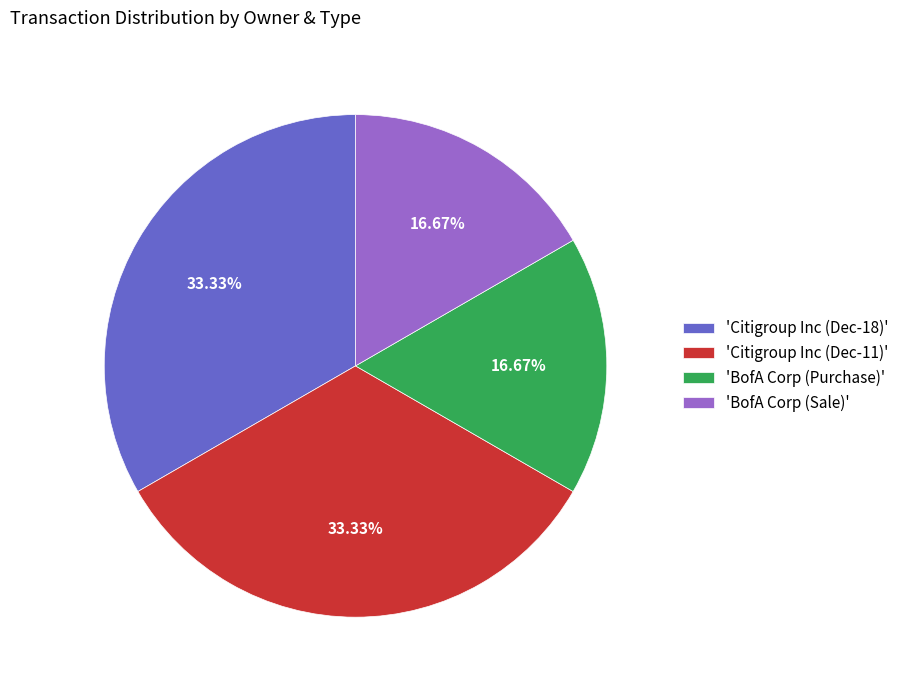

Which has a higher value, 'BofA Corp (Purchase)' or 'Citigroup Inc (Dec-11)'?

'Citigroup Inc (Dec-11)'